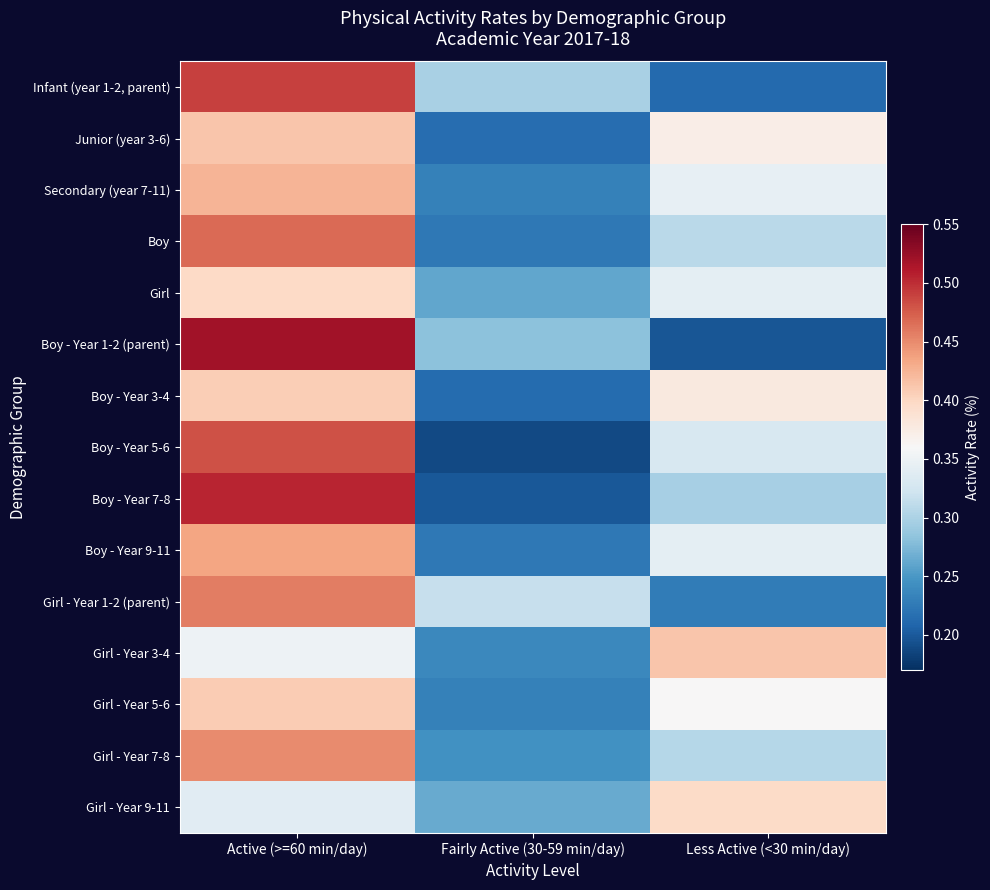

Which label corresponds to the smallest value in the chart?

Fairly Active (30-59 min/day)